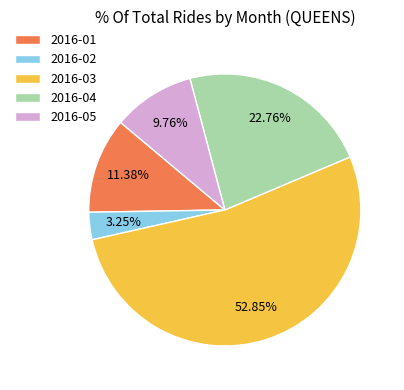

Rank the categories by value from lowest to highest.

2016-02, 2016-05, 2016-01, 2016-04, 2016-03